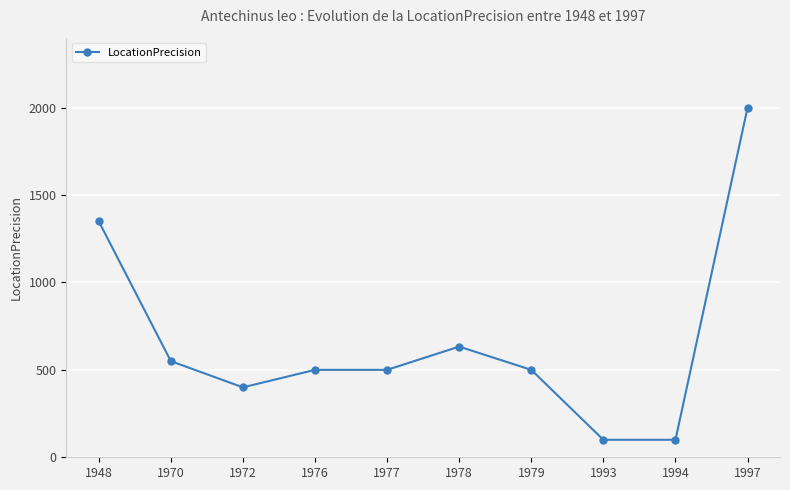

What is the greatest value displayed?

2000